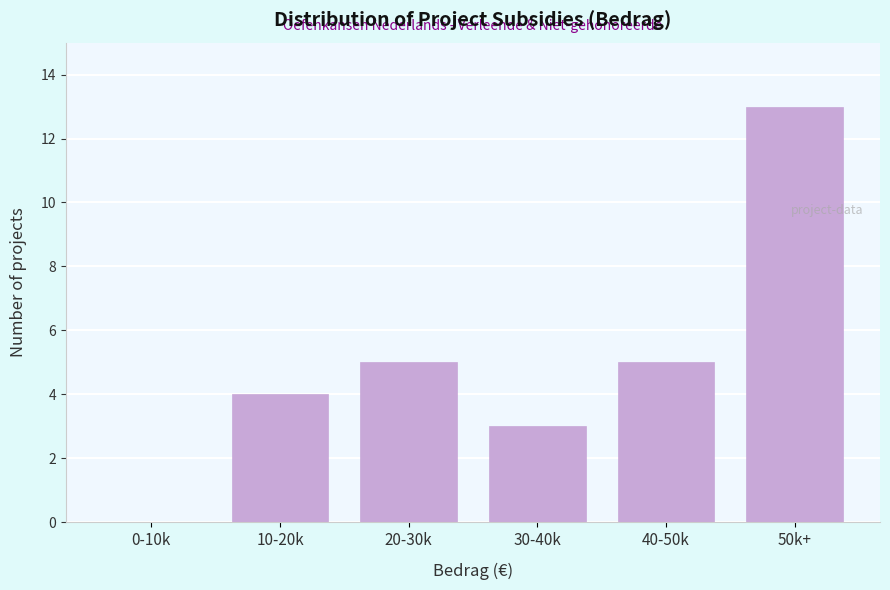

Reading left to right, extract all data points from this chart.

0-10k=0	10-20k=4	20-30k=5	30-40k=3	40-50k=5	50k+=13